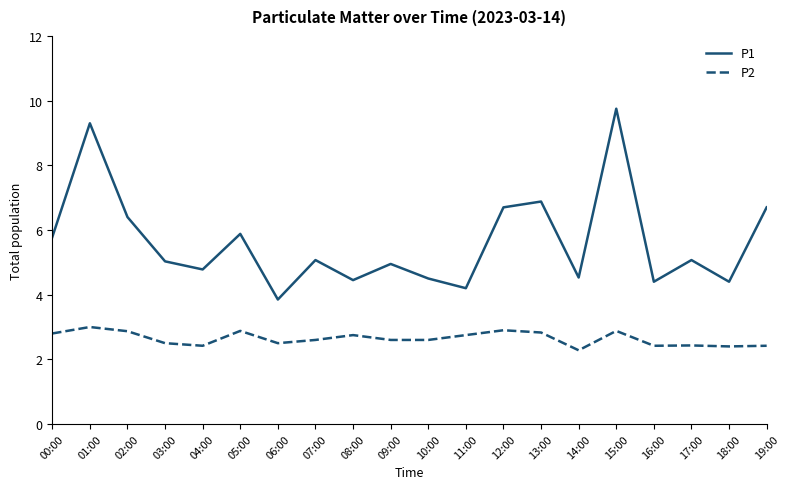

What is the maximum value shown in the chart?

9.8